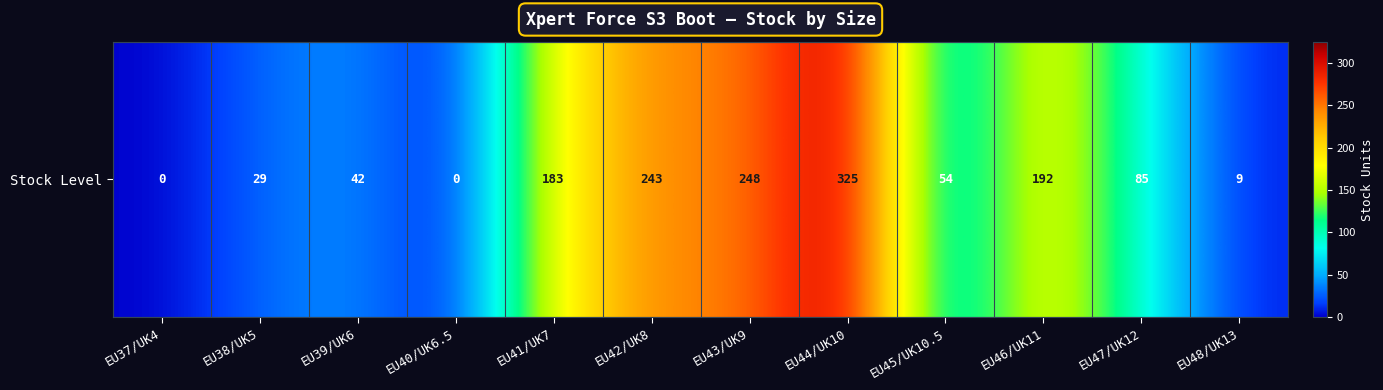

Reading left to right, transcribe all the data shown in this chart.

0	29	42	0	183	243	248	325	54	192	85	9